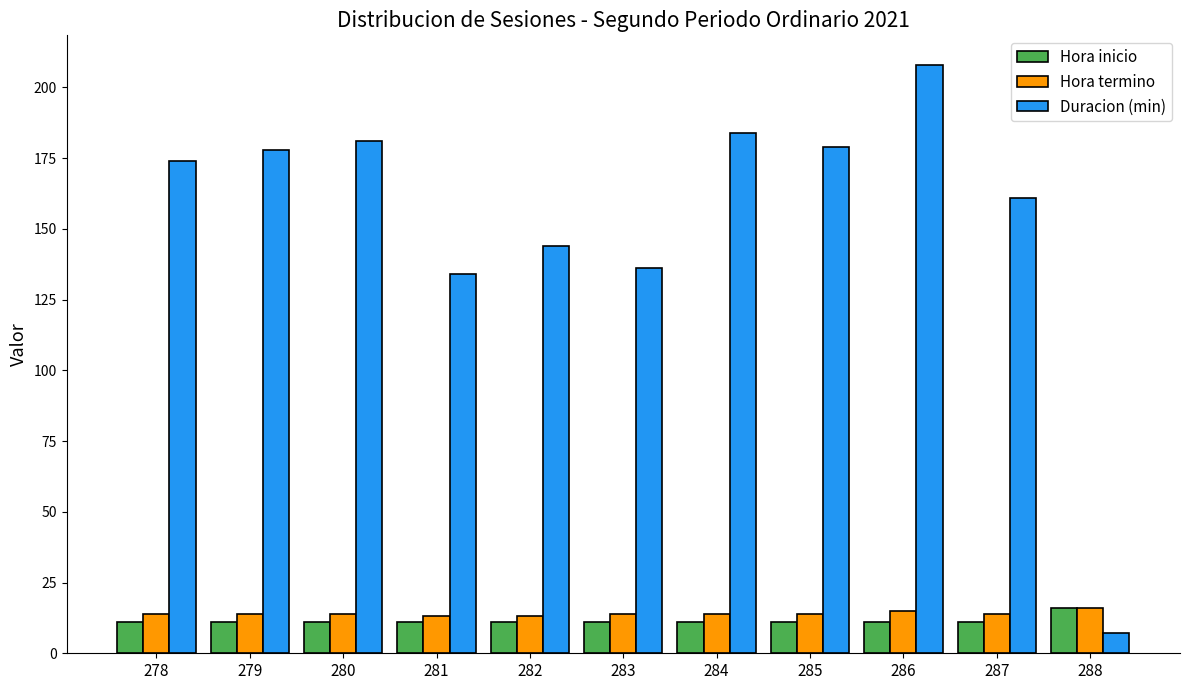

Reading left to right, transcribe all the data shown in this chart.

Hora inicio: 11	11	11	11	11	11	11	11	11	11	16
Hora termino: 14	14	14	13	13	14	14	14	15	14	16
Duracion (min): 174	178	181	134	144	136	184	179	208	161	7